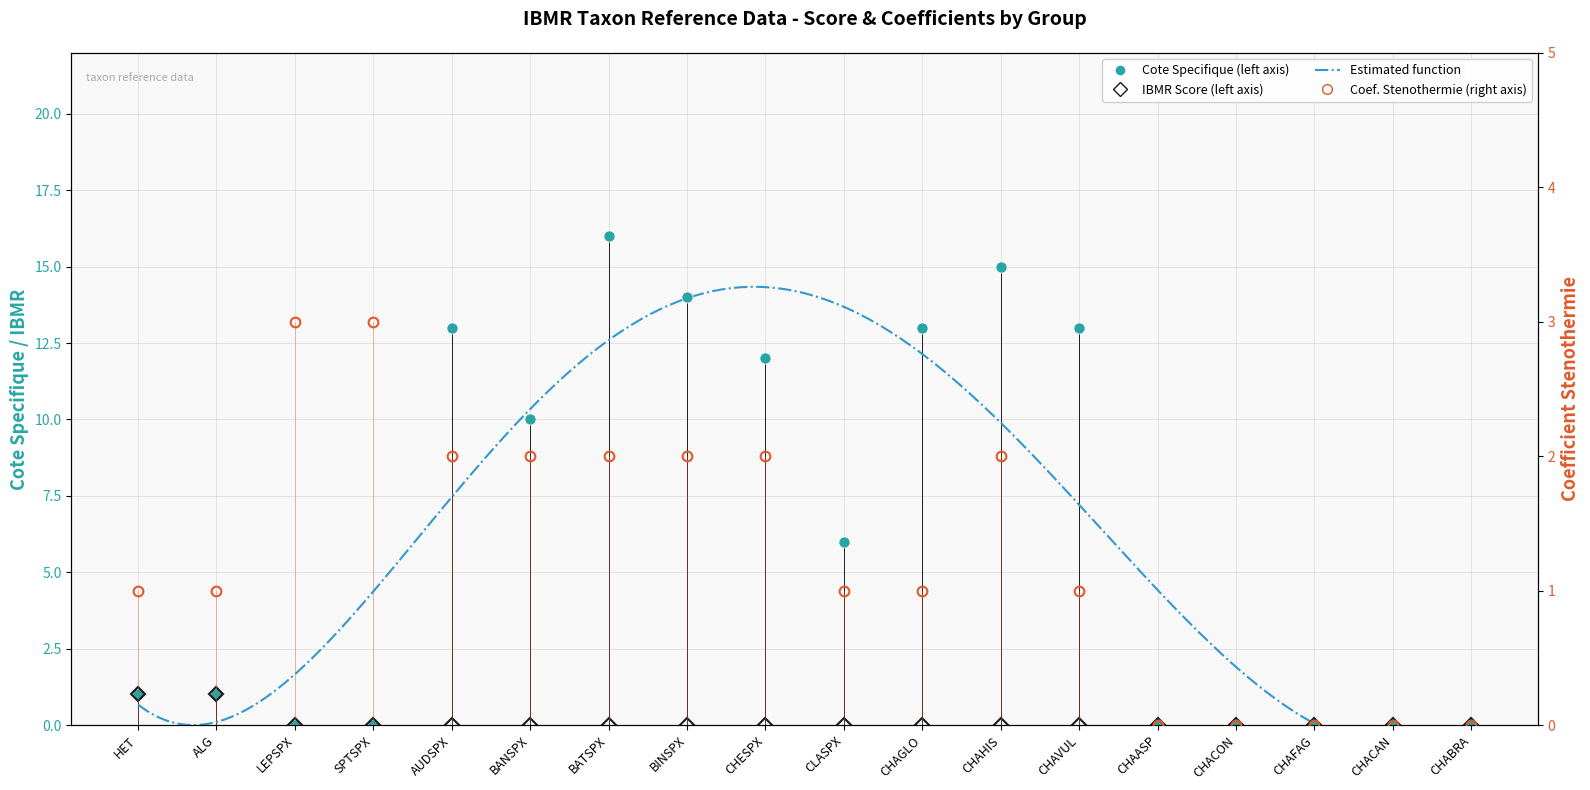

What is the difference between the second highest and minimum values in the cote spec series?

15